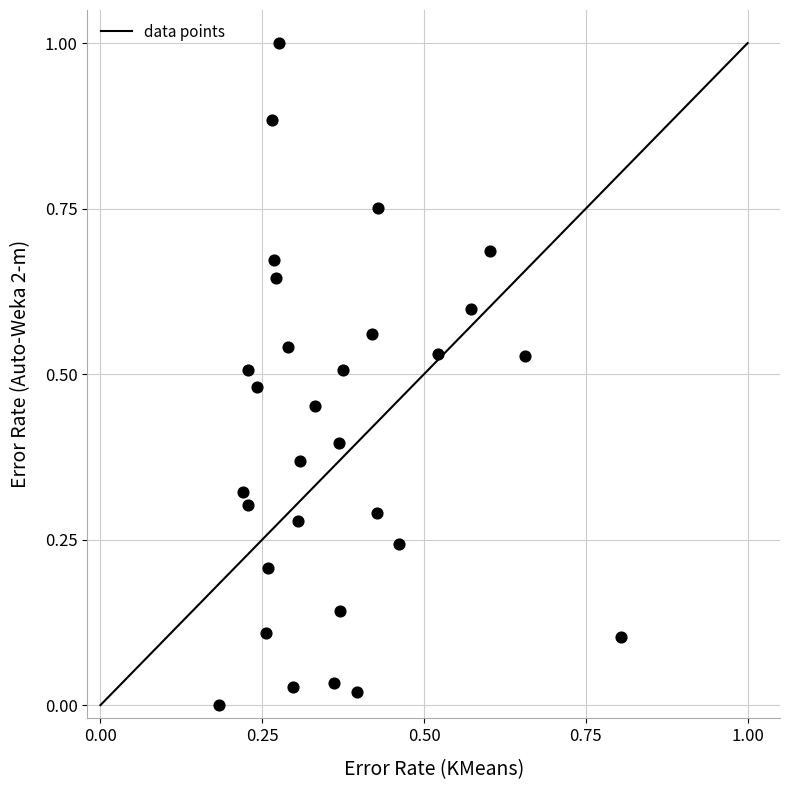

What is the range of Y values (max minus min)?

1.0